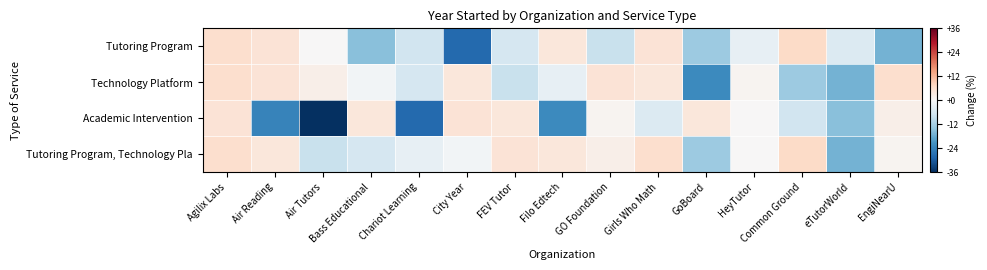

Which label corresponds to the smallest value in the chart?

Air Tutors